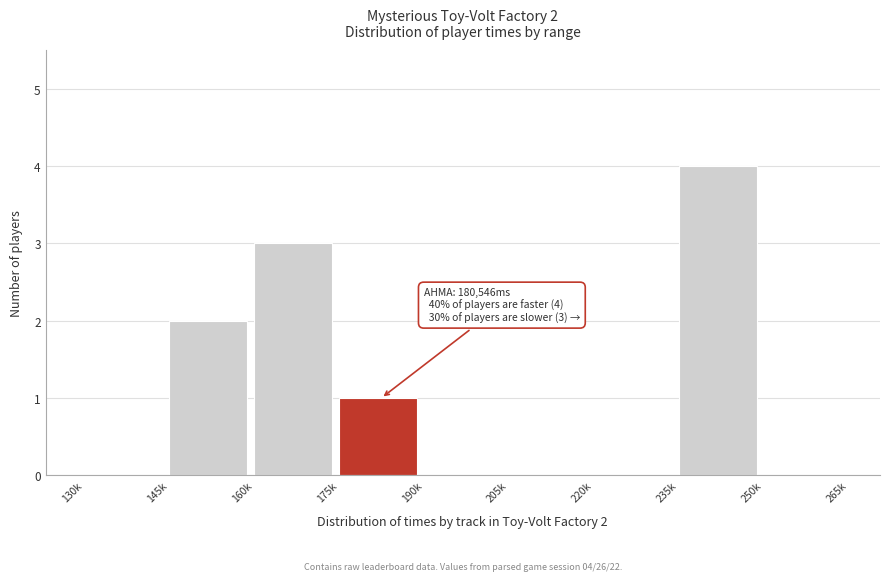

Reading left to right, transcribe all the data shown in this chart.

130k=0	145k=2	160k=3	175k=1	190k=0	205k=0	220k=0	235k=4	250k=0